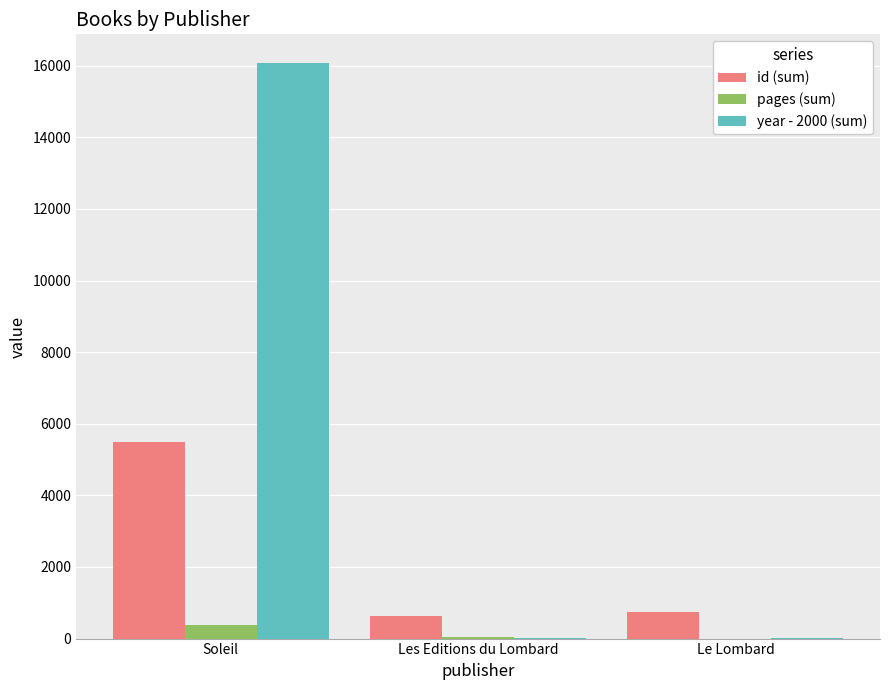

What value does the pages (sum) series have at Soleil?

377